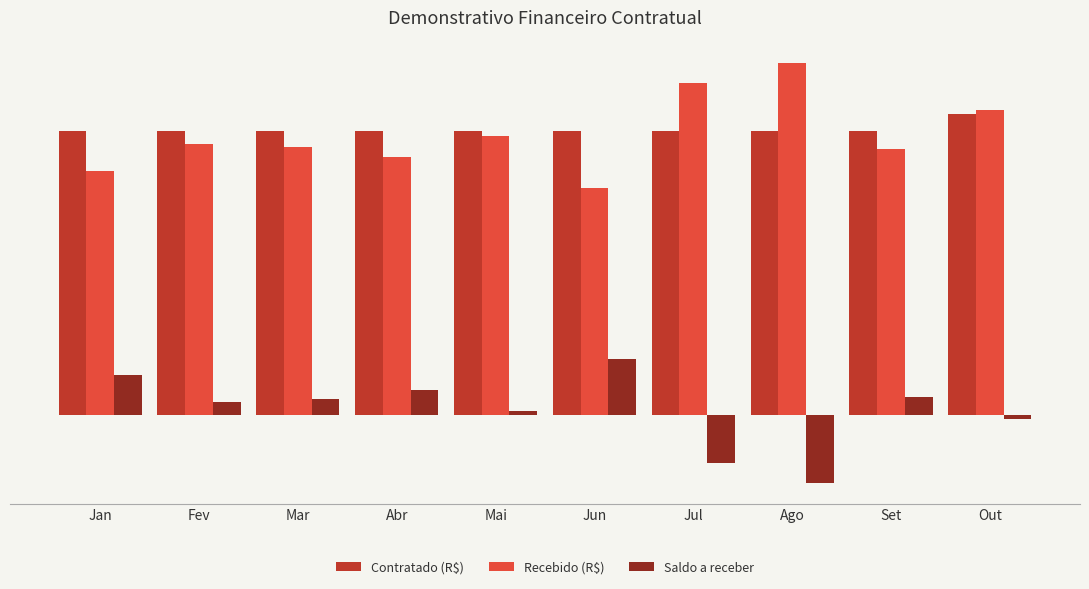

What is the greatest value displayed?

23577585.0